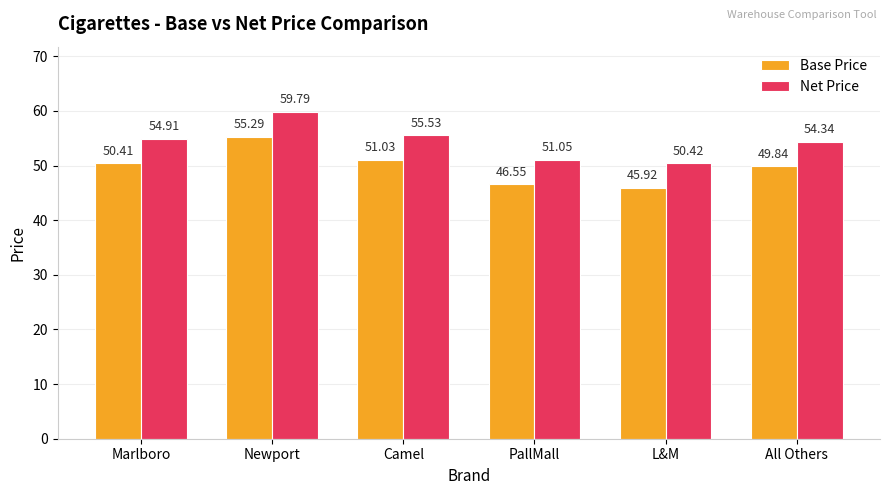

At Newport, list the series in order from smallest to largest.

Base Price, Net Price